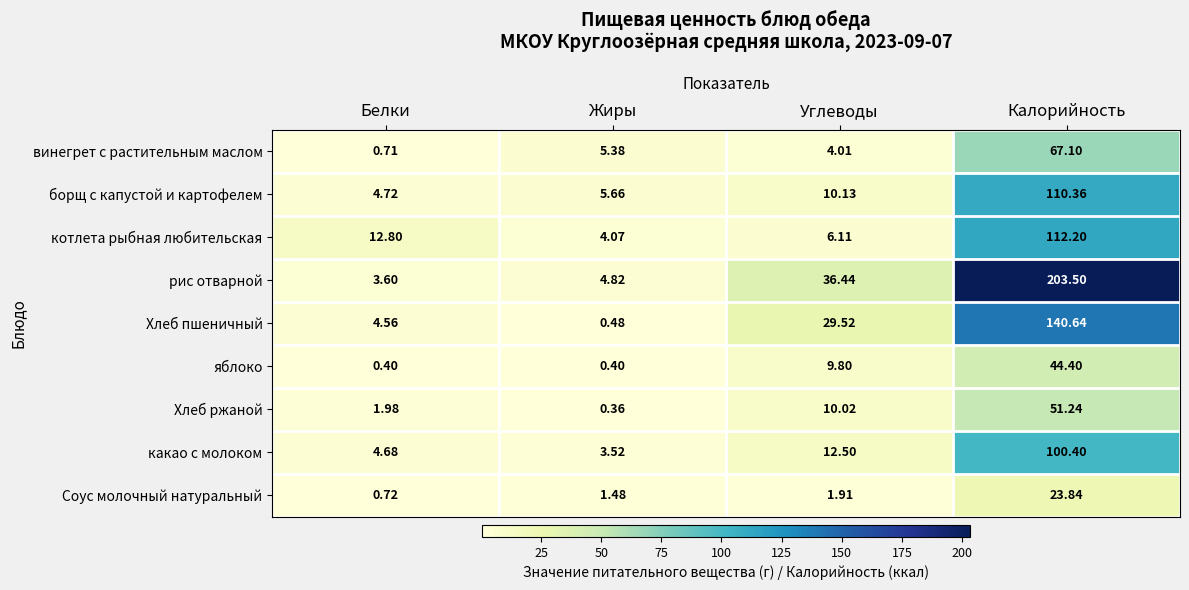

List the labels in order of какао с молоком value, smallest first.

Жиры, Белки, Углеводы, Калорийность